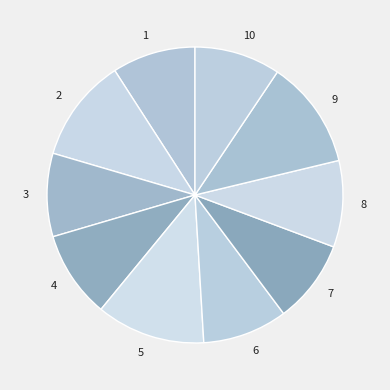

Is the sum of 2 and 9 greater than half?

No